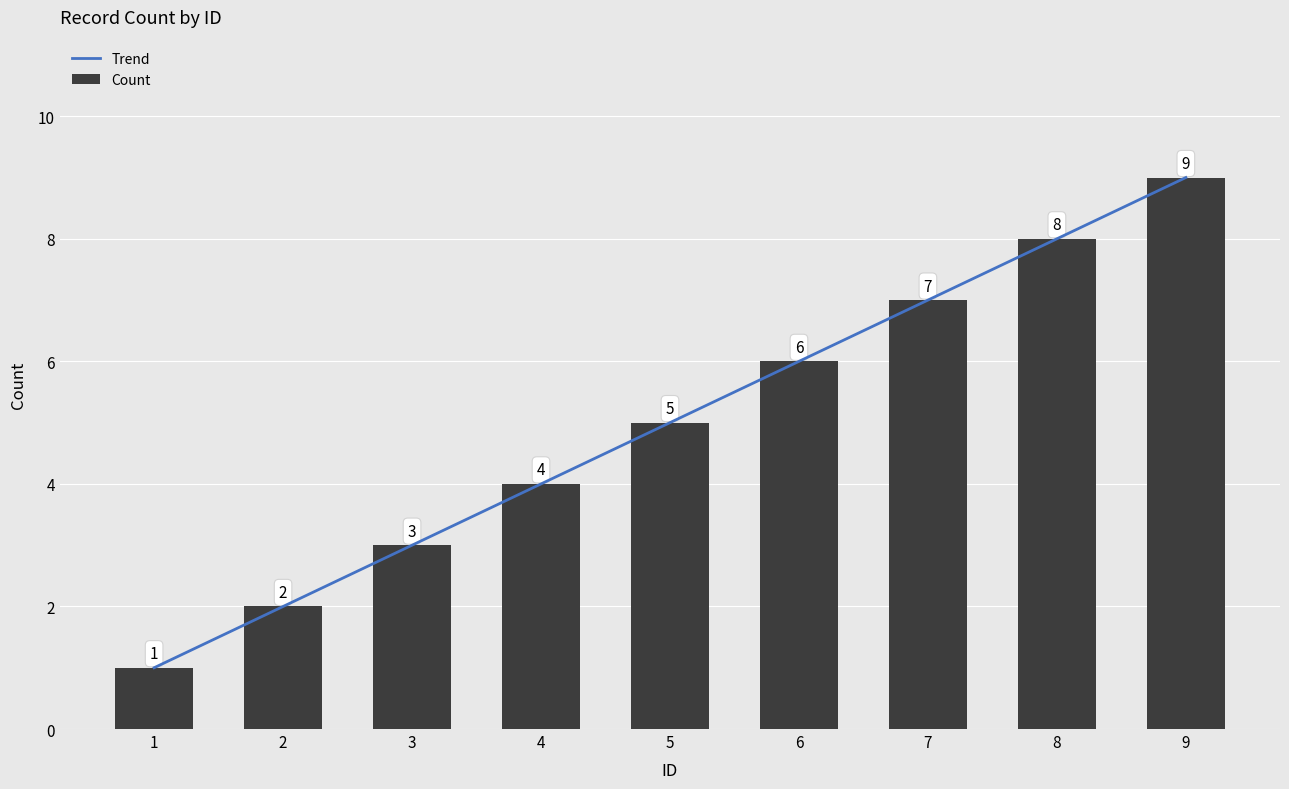

Where does the data first go above 5?

6